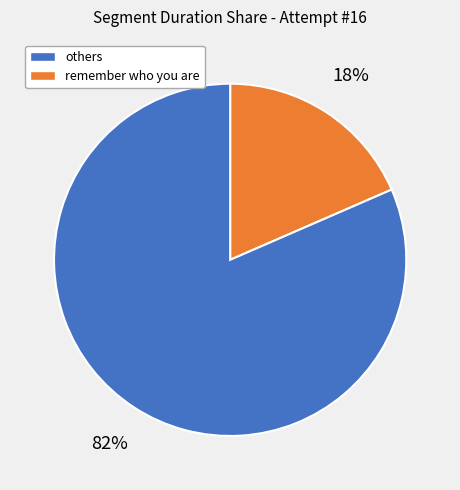

How many slices are in this pie chart?

2